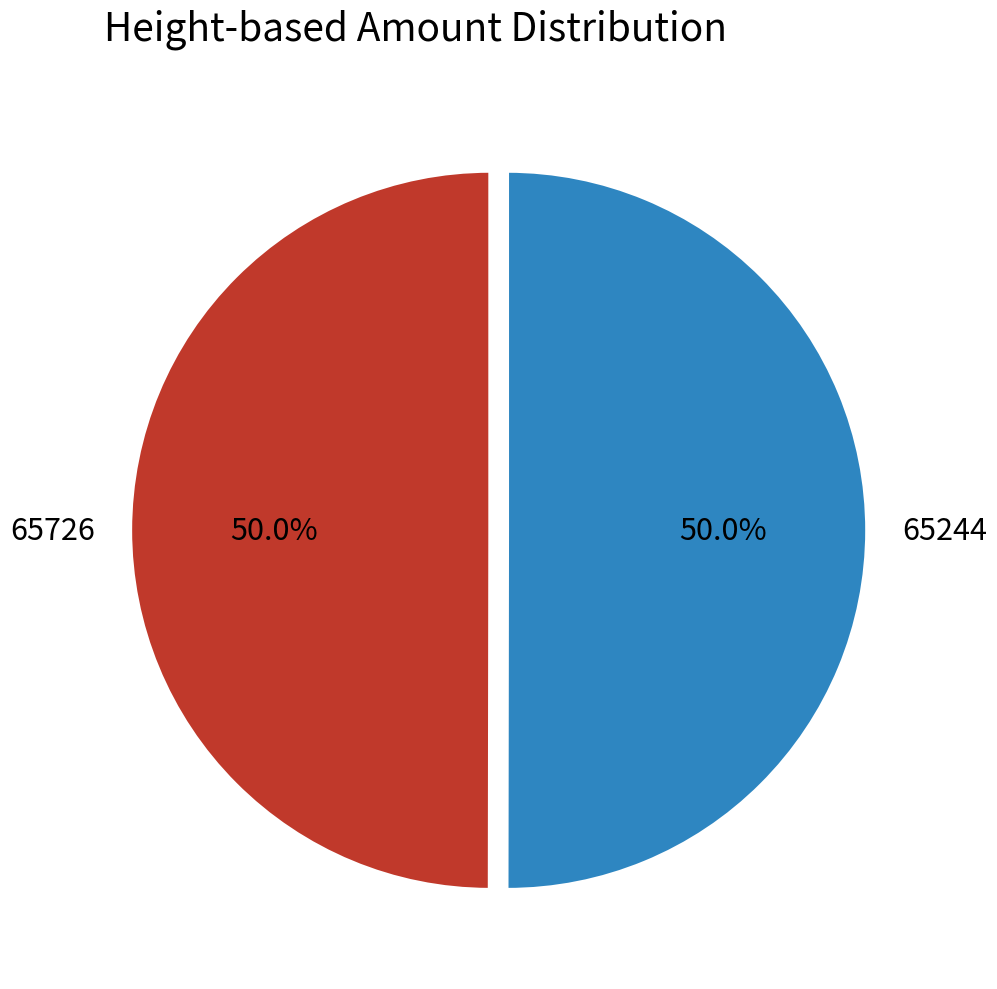

What percentage is NOT represented by 65726?

50.0%